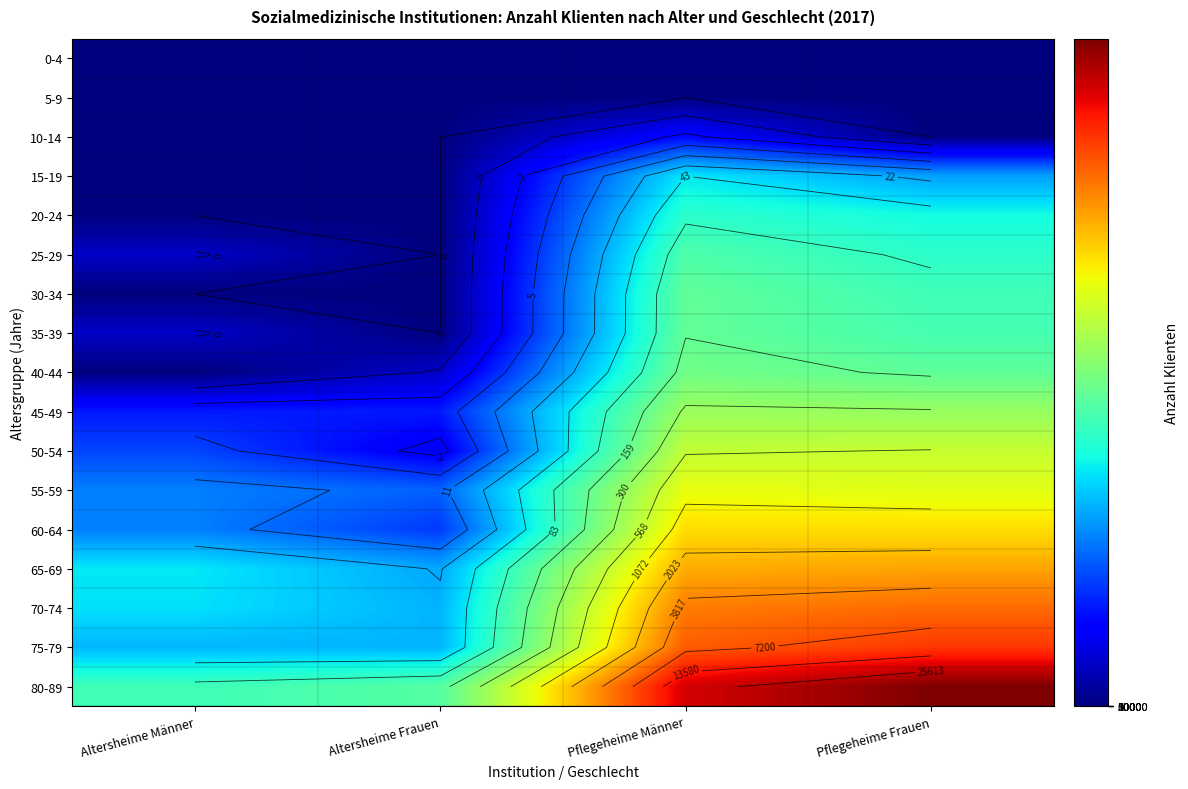

Which series has the widest spread of values?

80-89